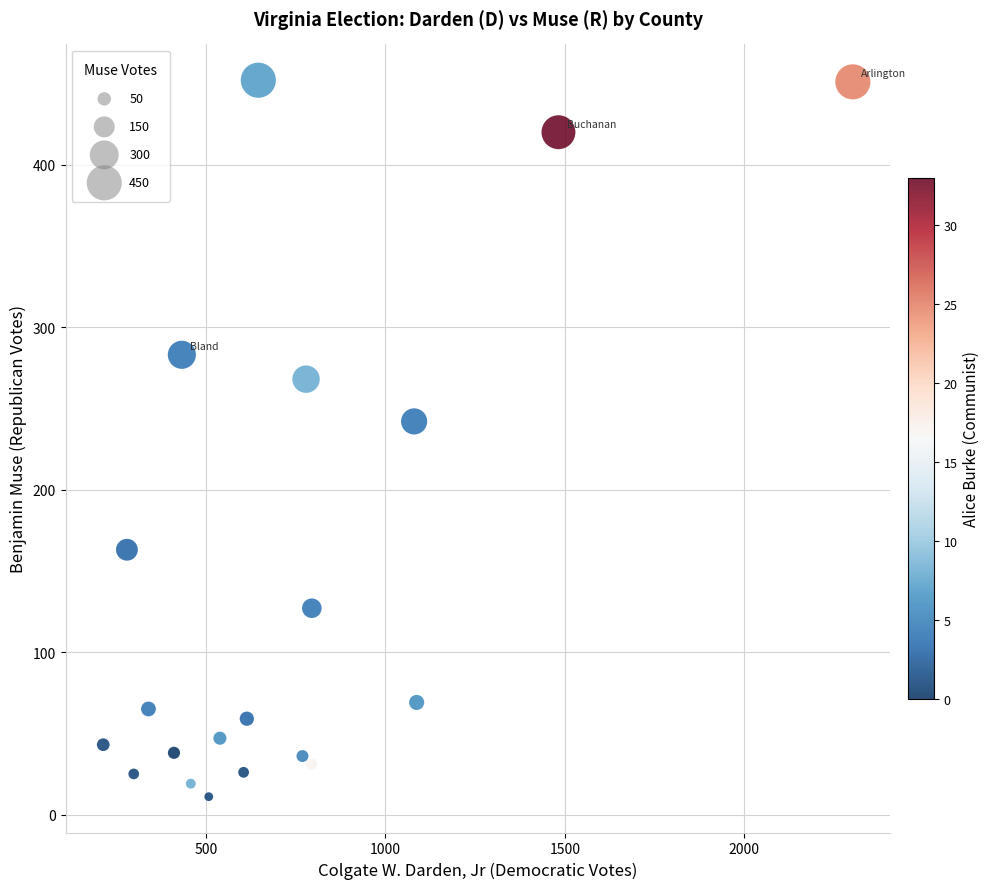

What Y value in the scatter plot is closest to 231?

242